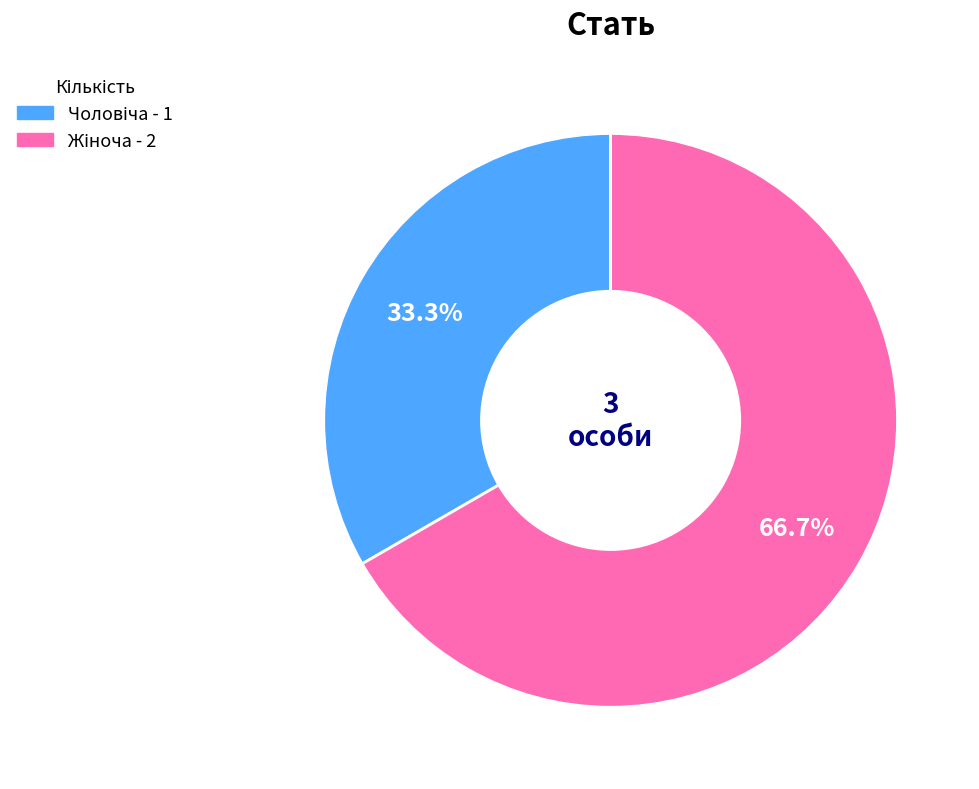

Does any single category account for the majority?

Yes